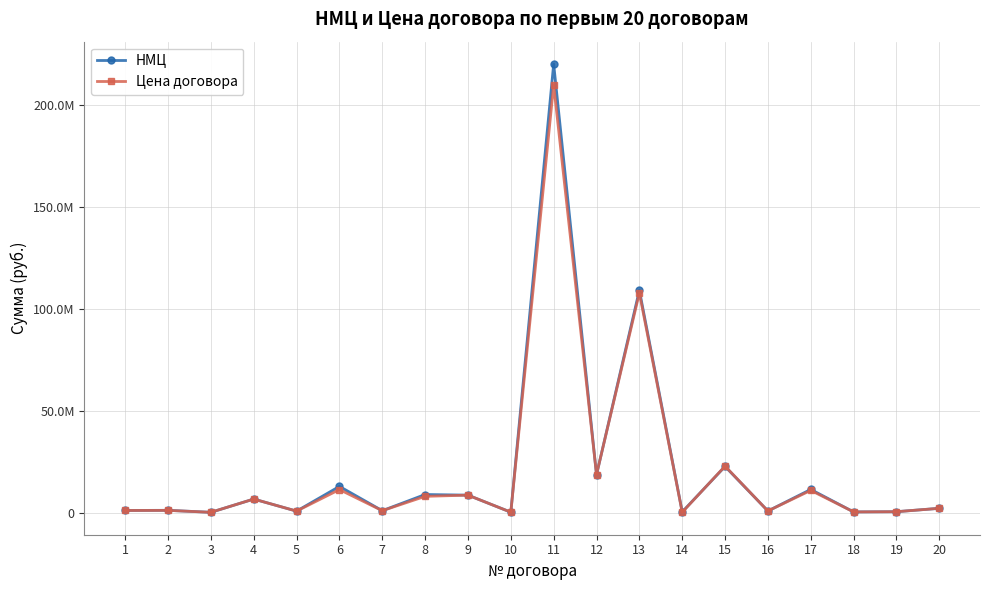

Between which two adjacent categories do Цена договора and НМЦ first intersect?

11 and 12